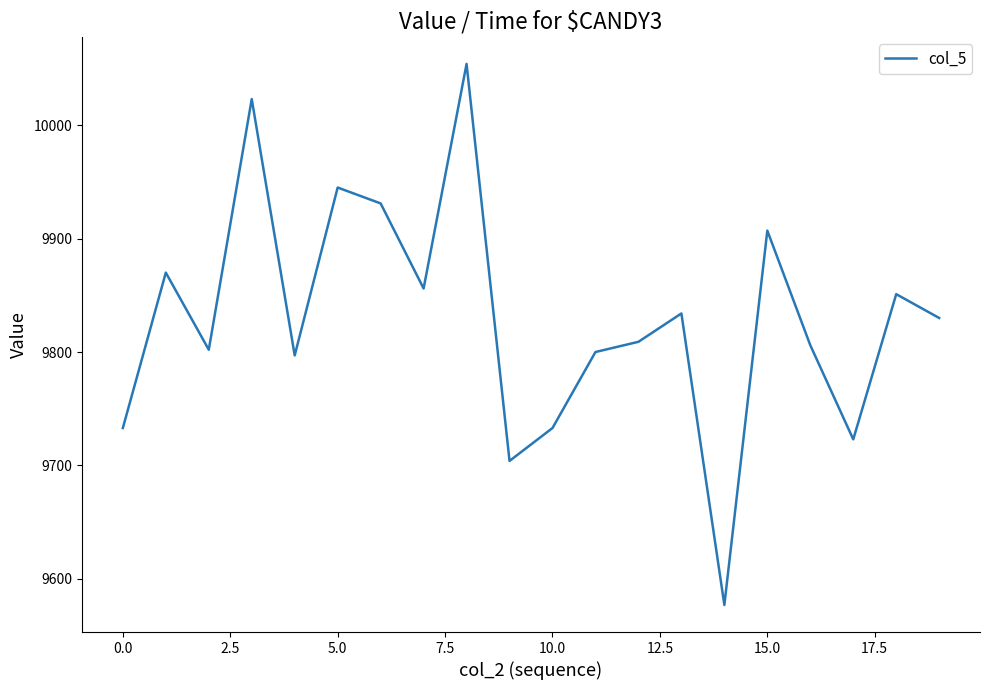

What is the smallest value displayed?

9577